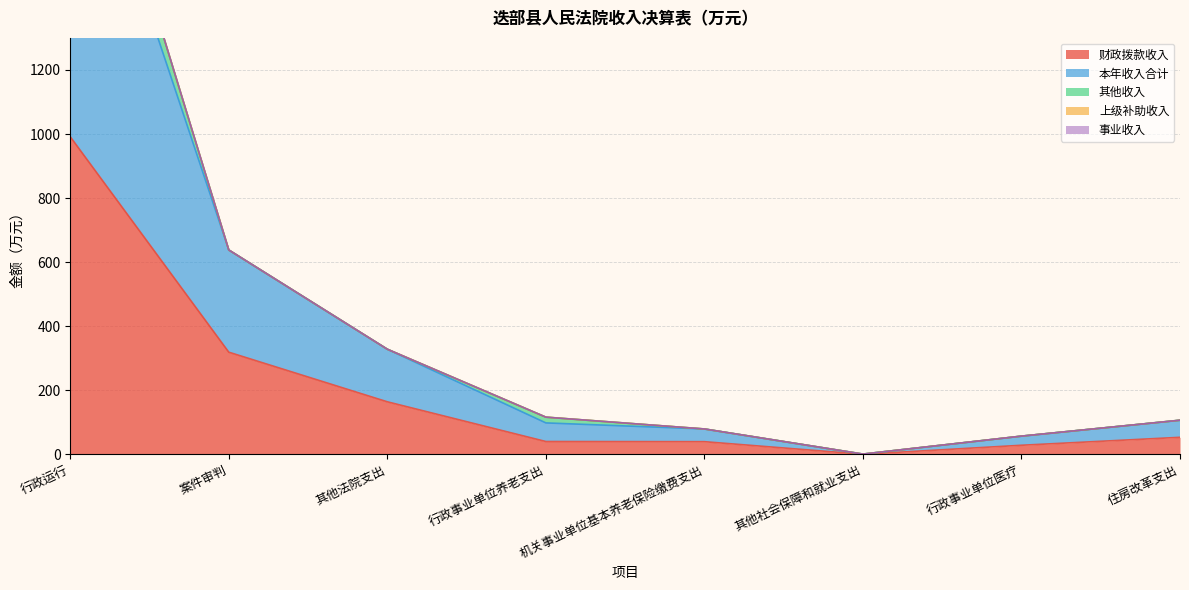

True or false: 上级补助收入 has more than 0 points higher than both neighbors.

False